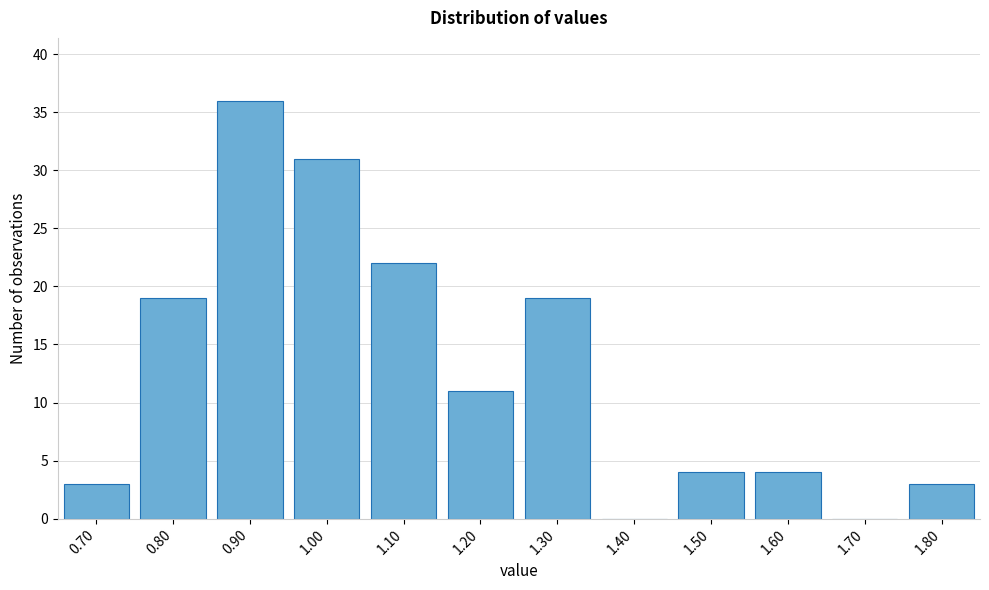

Reading left to right, what are all the values shown in this chart?

0.70=3	0.80=19	0.90=36	1.00=31	1.10=22	1.20=11	1.30=19	1.40=0	1.50=4	1.60=4	1.70=0	1.80=3